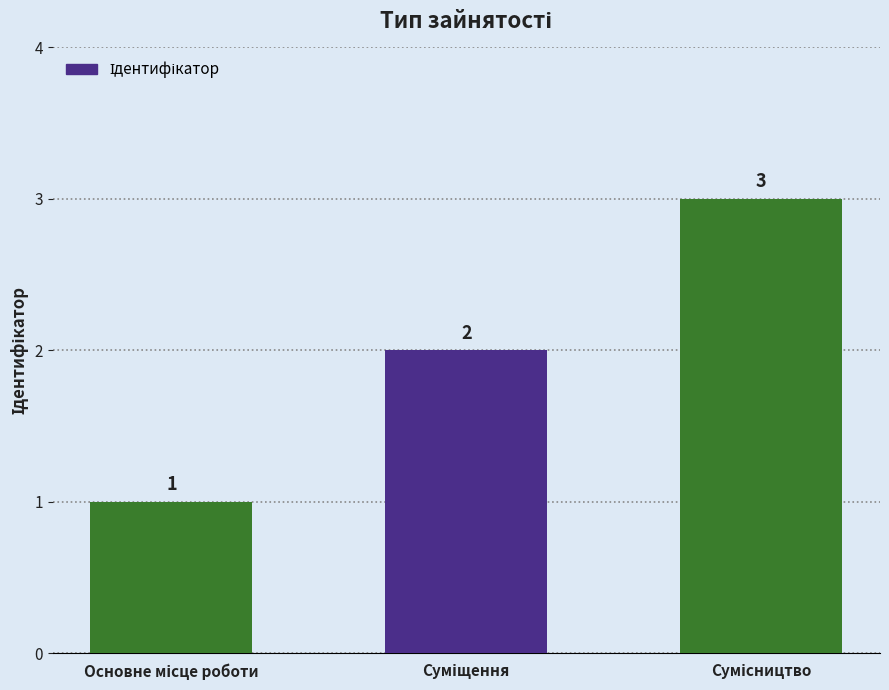

How many bars are there in total?

3